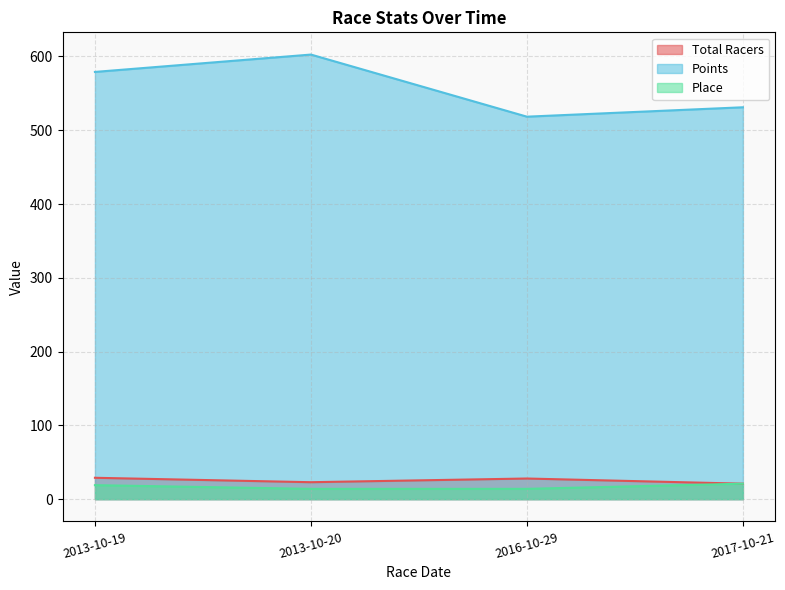

Reading left to right, list all the values displayed in this chart.

Total Racers: 2013-10-19=29.0	2013-10-20=23.0	2016-10-29=28.0	2017-10-21=21.0
Points: 2013-10-19=579.0	2013-10-20=602.5	2016-10-29=518.4	2017-10-21=531.1
Place: 2013-10-19=19.0	2013-10-20=14.0	2016-10-29=14.0	2017-10-21=21.0